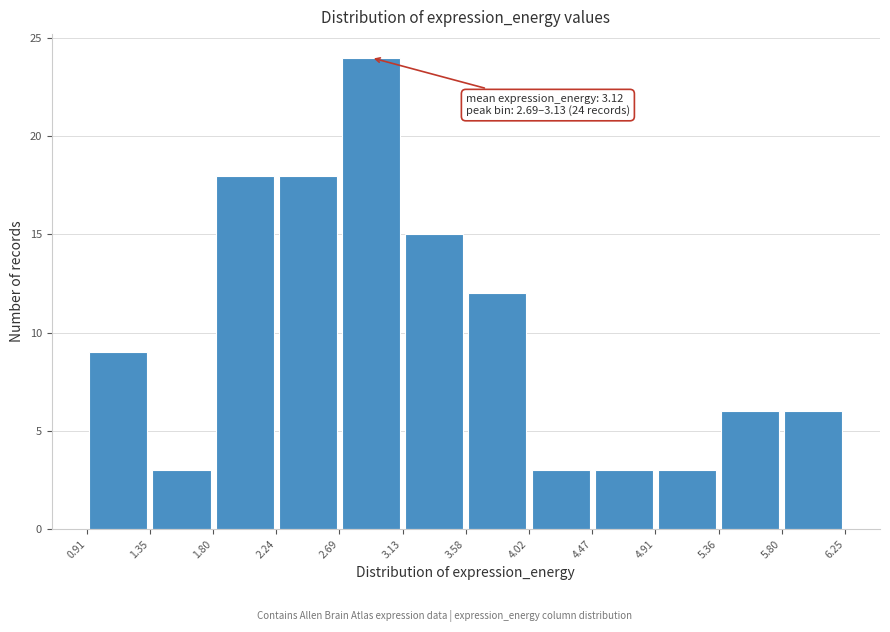

Which range on the x-axis has the tallest bar?

2.69 to 3.13